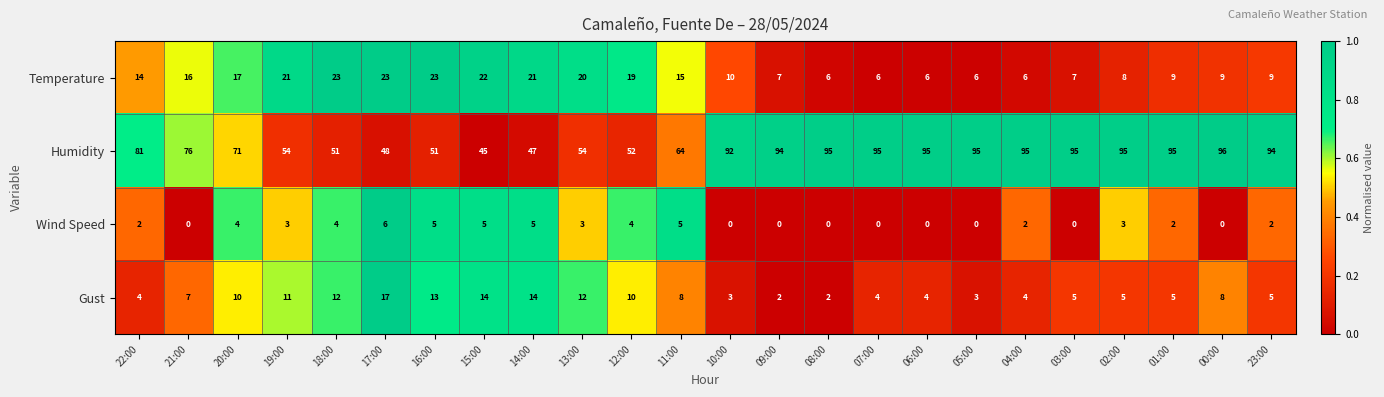

Between 21:00 and 23:00, which series saw the biggest shift?

Humidity